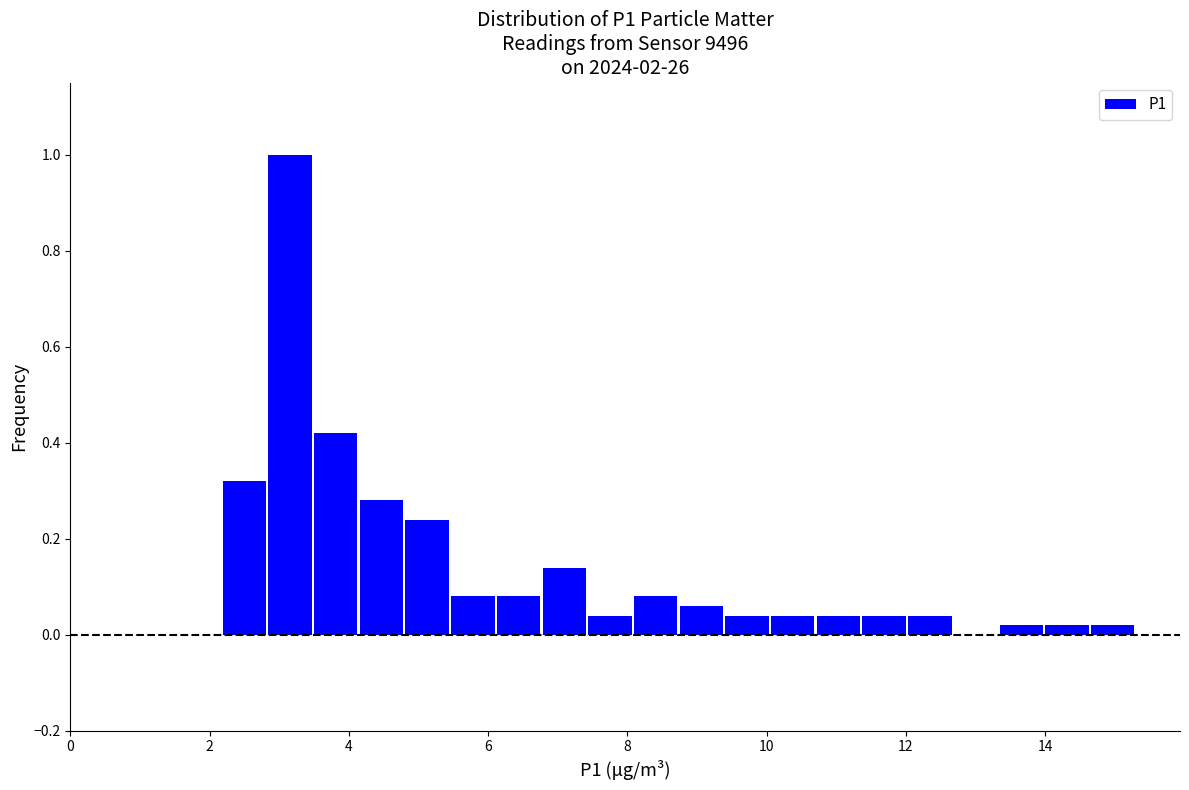

Read against the x-axis, roughly where is the centre of the tallest bar?

3.2